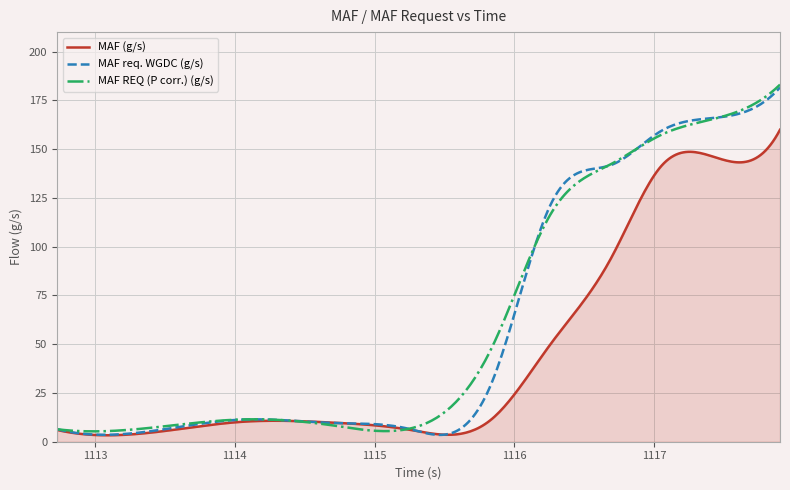

What is the greatest value displayed?

183.1